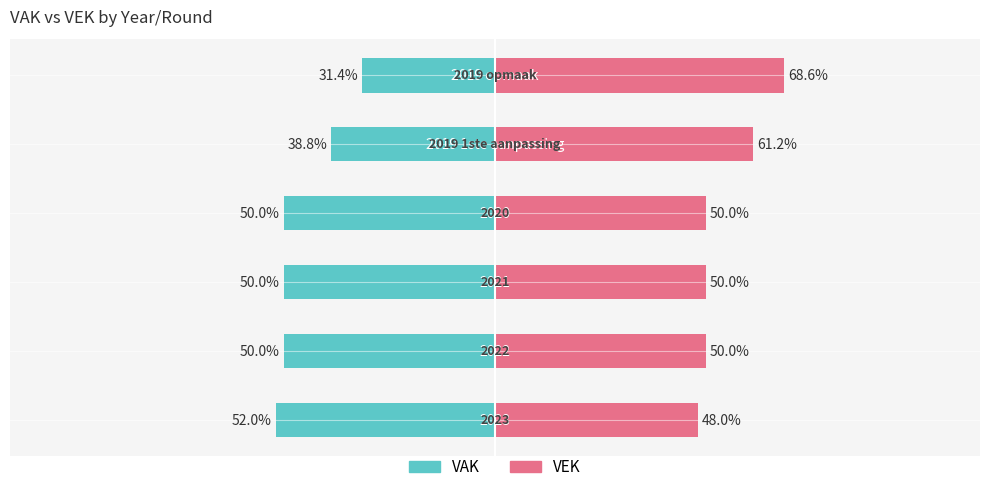

Count the number of data series in this chart.

2